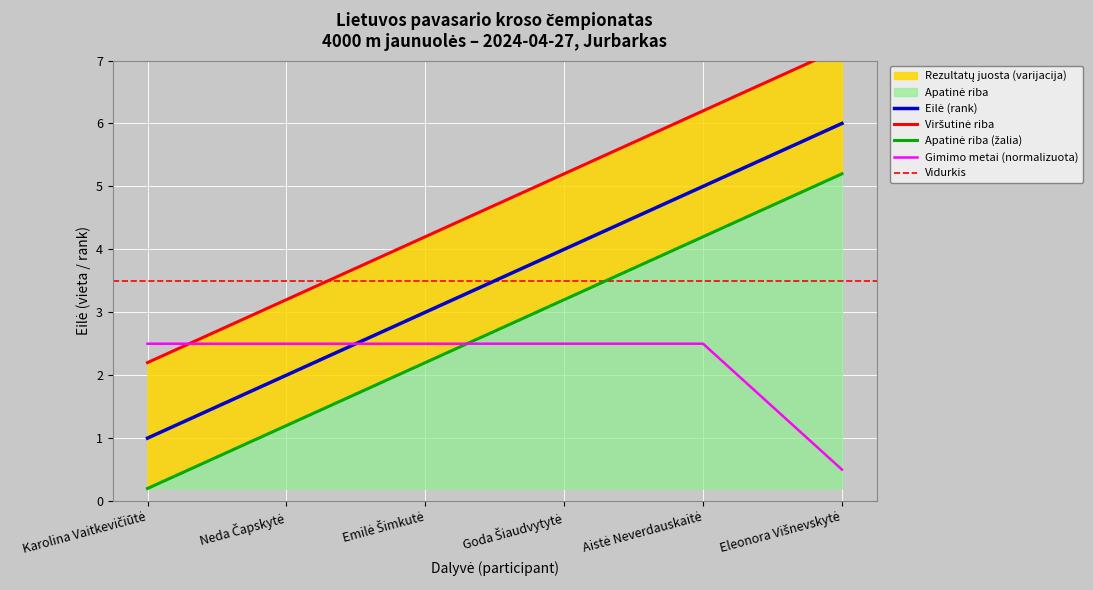

List the labels in order of value, smallest first.

Karolina Vaitkevičiūtė, Neda Čapskytė, Emilė Šimkutė, Goda Šiaudvytytė, Aistė Neverdauskaitė, Eleonora Višnevskytė